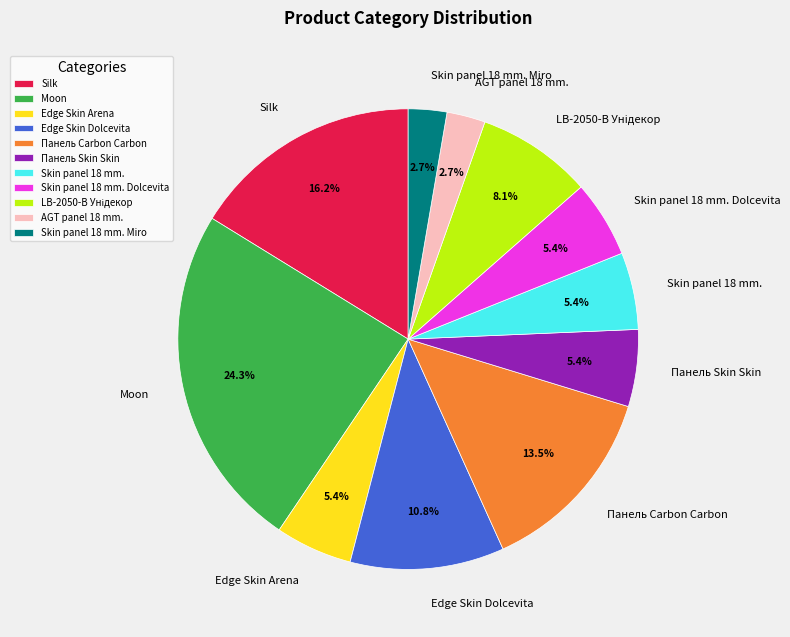

To the nearest percent, what is the average slice percentage?

9%